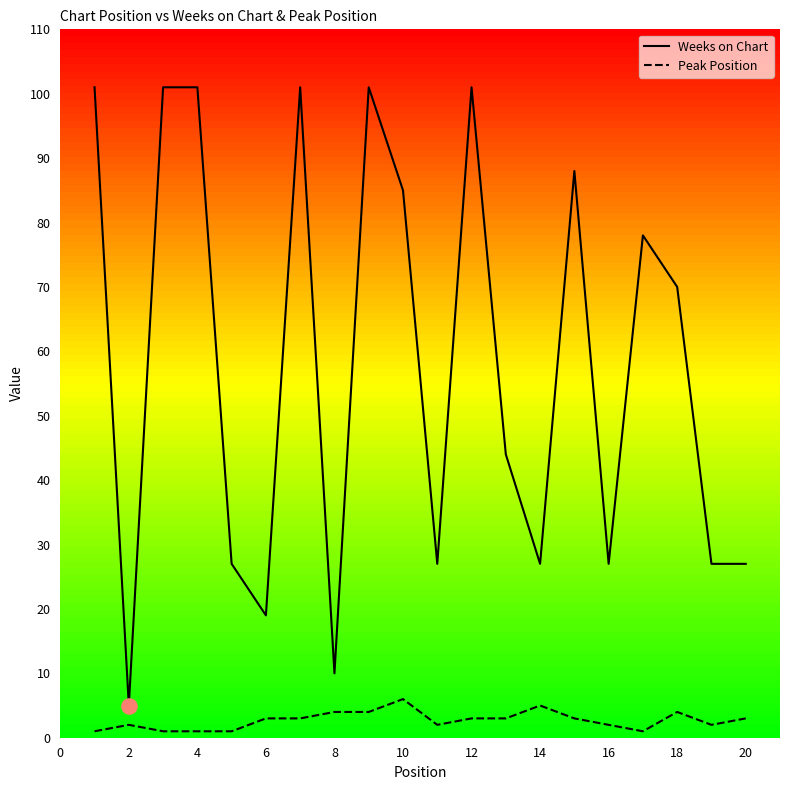

What is the maximum value for Peak Position?

6